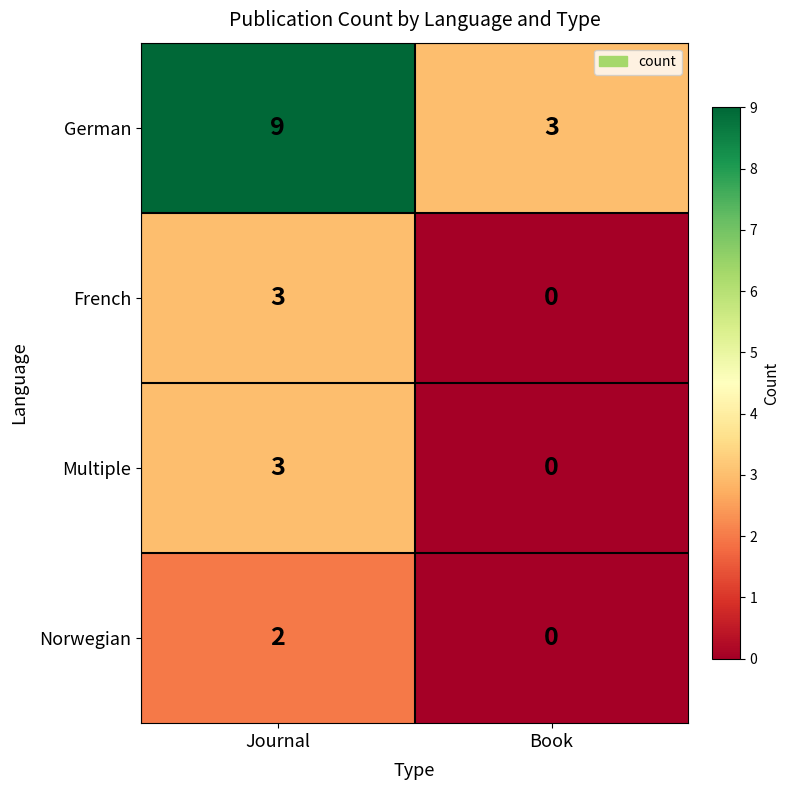

What is the total value across all series at Book?

3